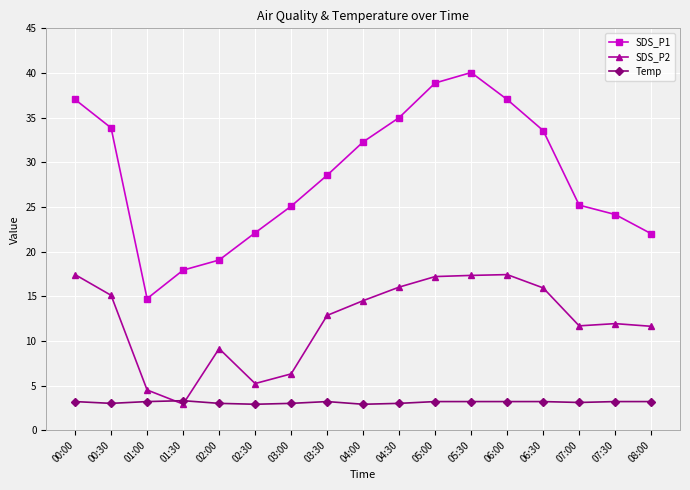

Where is the first local minimum for SDS_P1?

01:00